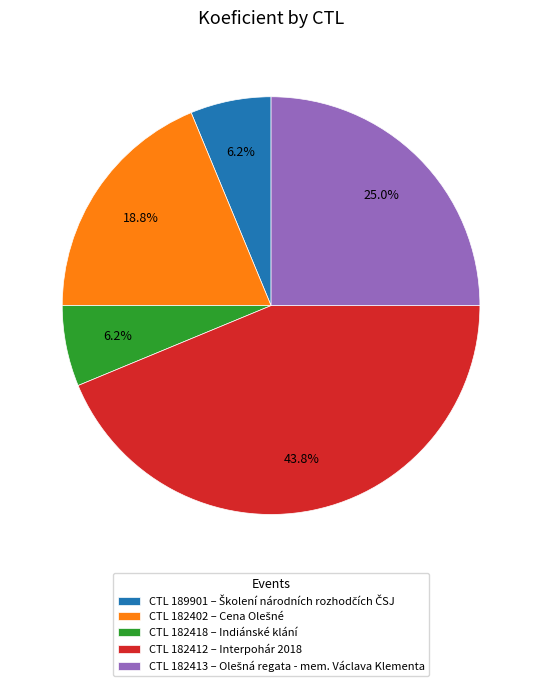

Is there a majority slice in this chart?

No